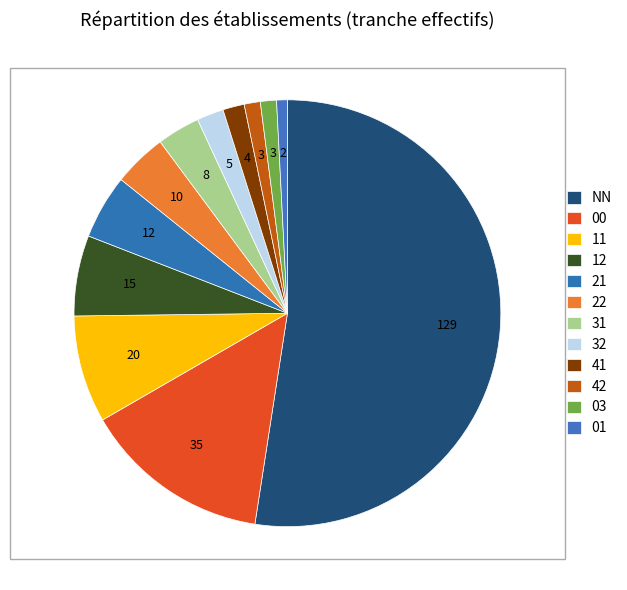

To the nearest percent, what percentage of the pie is 03?

1%